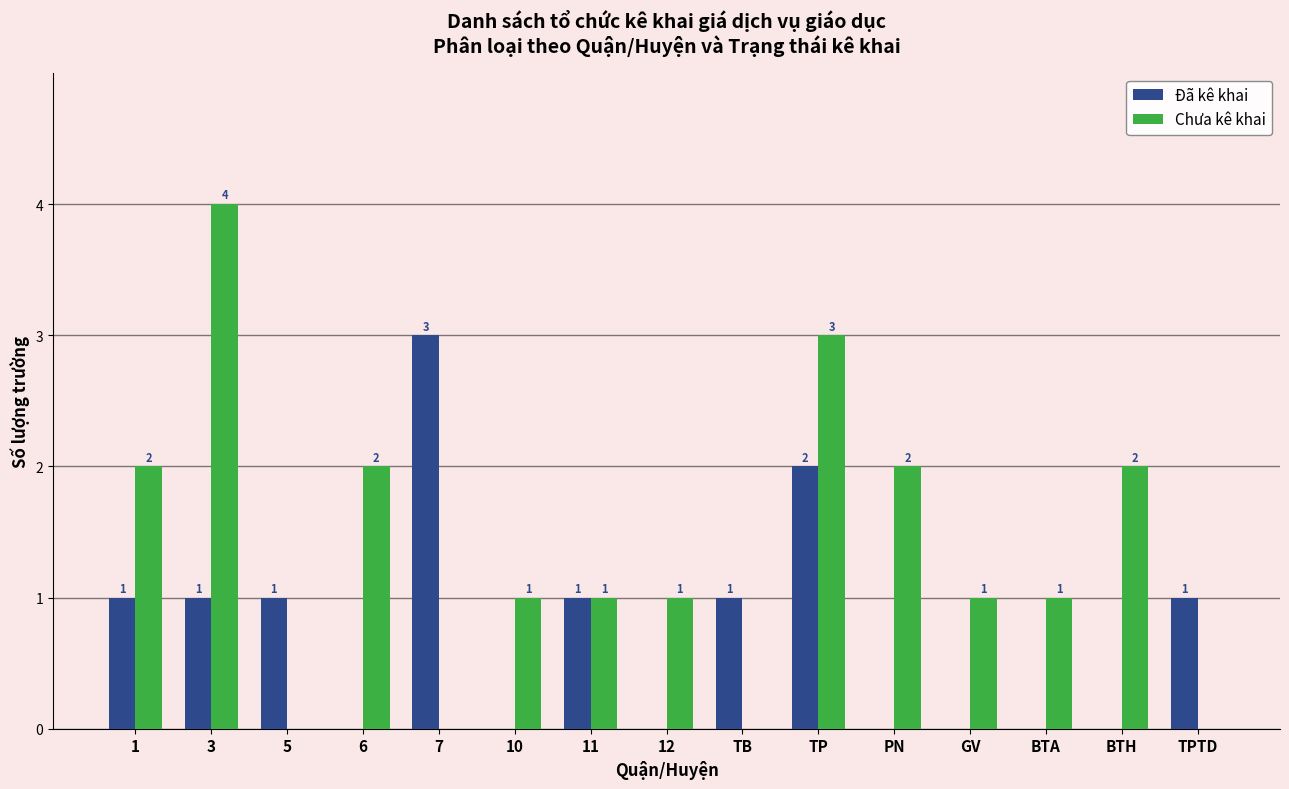

Are the bars grouped side by side (vs. stacked)?

Yes